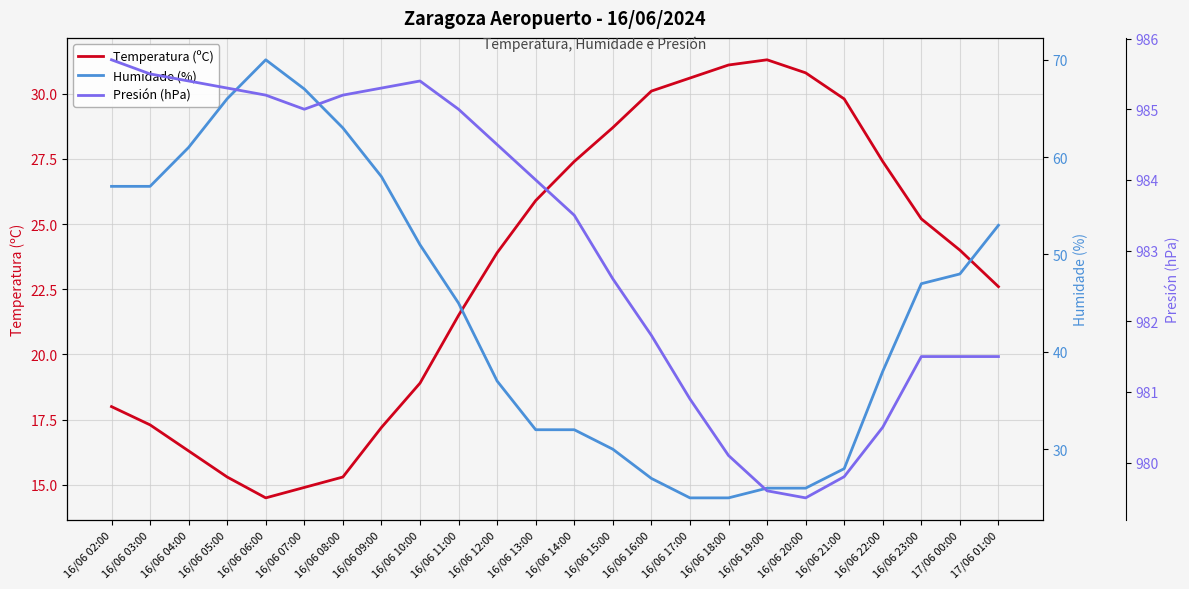

What is the label of the 4th point from the right?

16/06 22:00